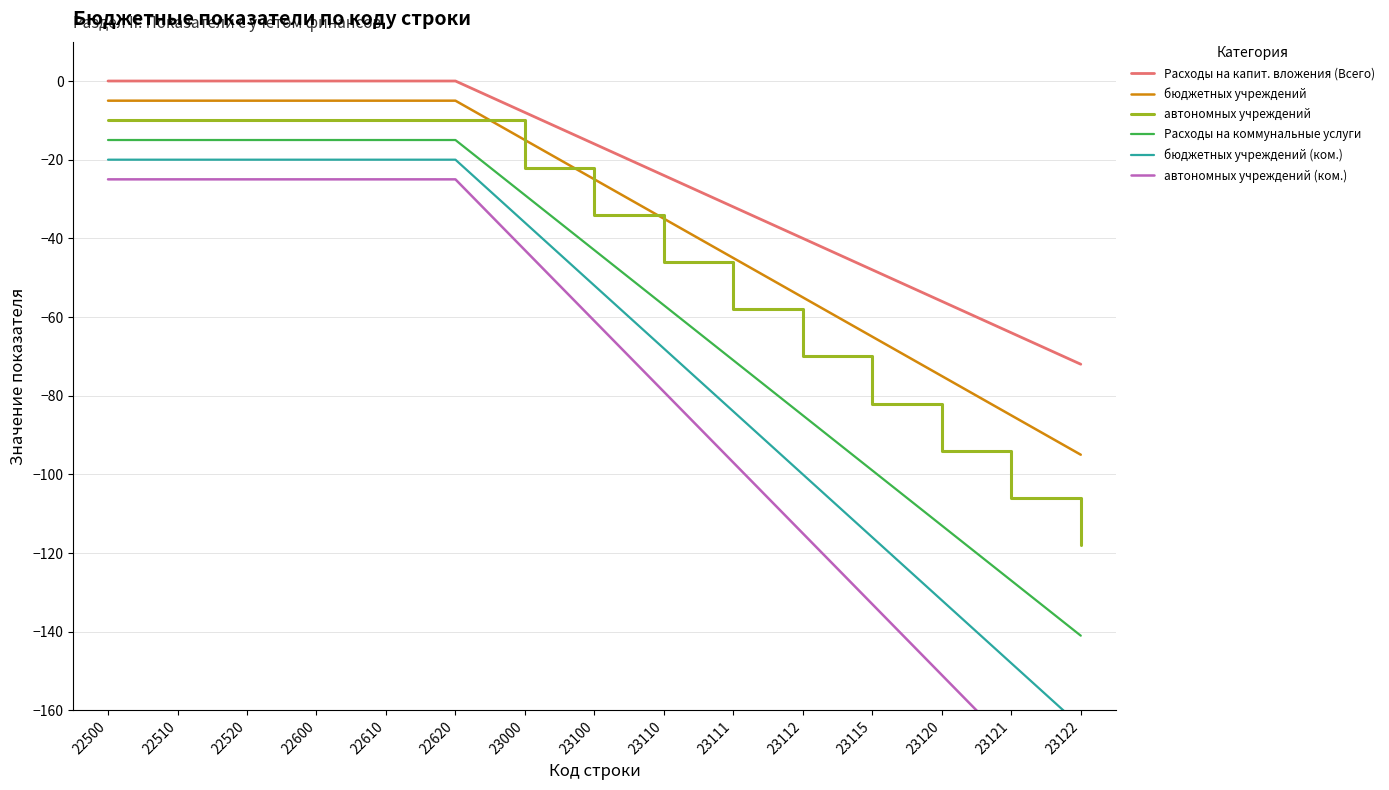

What is the total value across all series at 22600?

-75